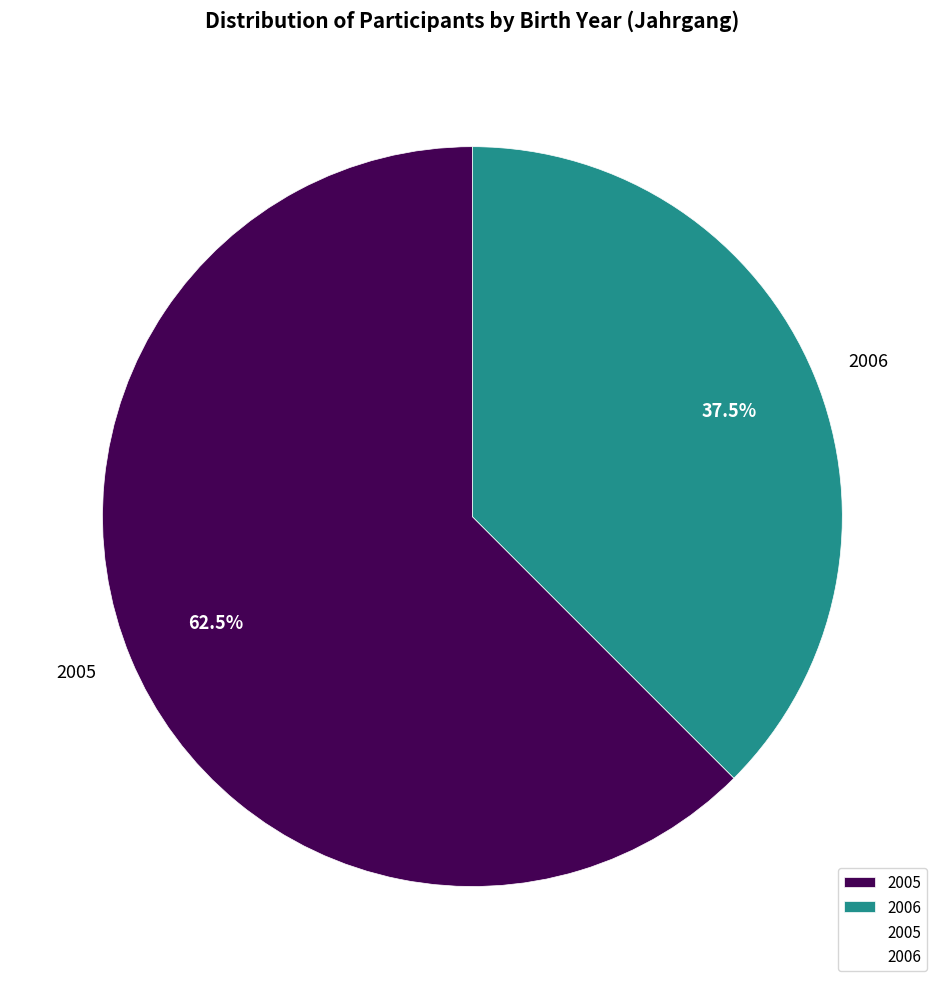

Does 2005 represent more than half of the total?

Yes